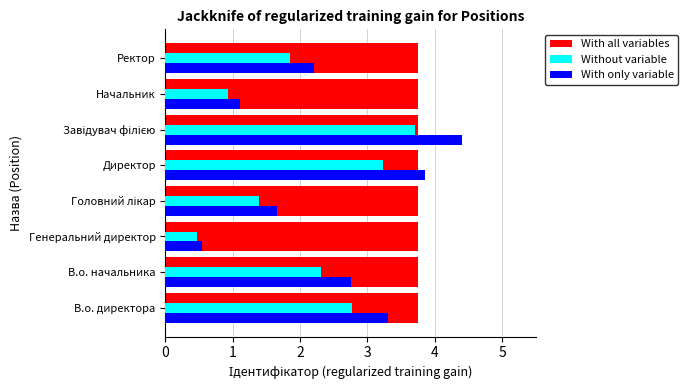

Which series has the largest total across all categories?

With all variables